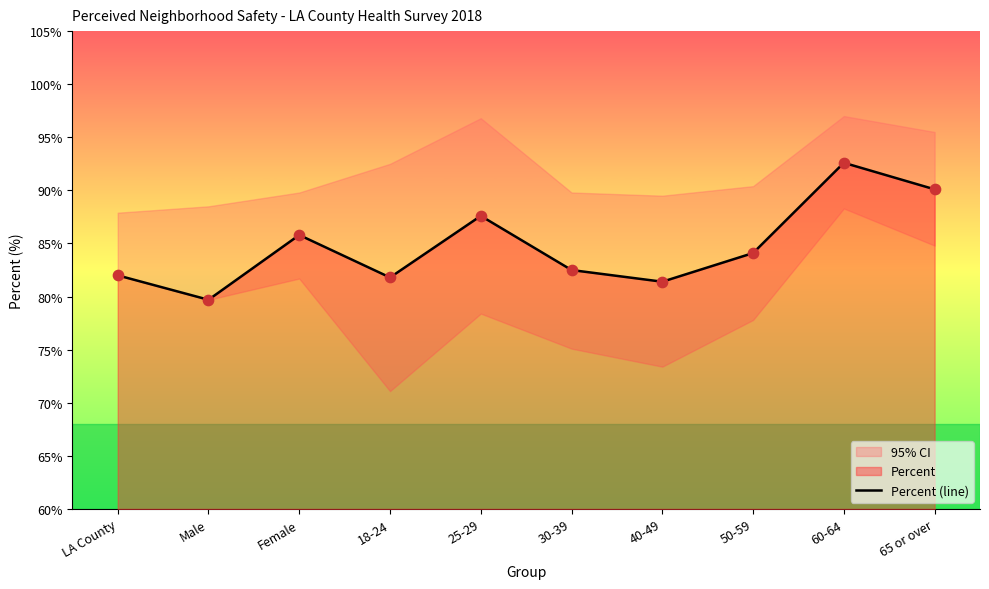

Which has a higher value, 18-24 or 25-29?

25-29